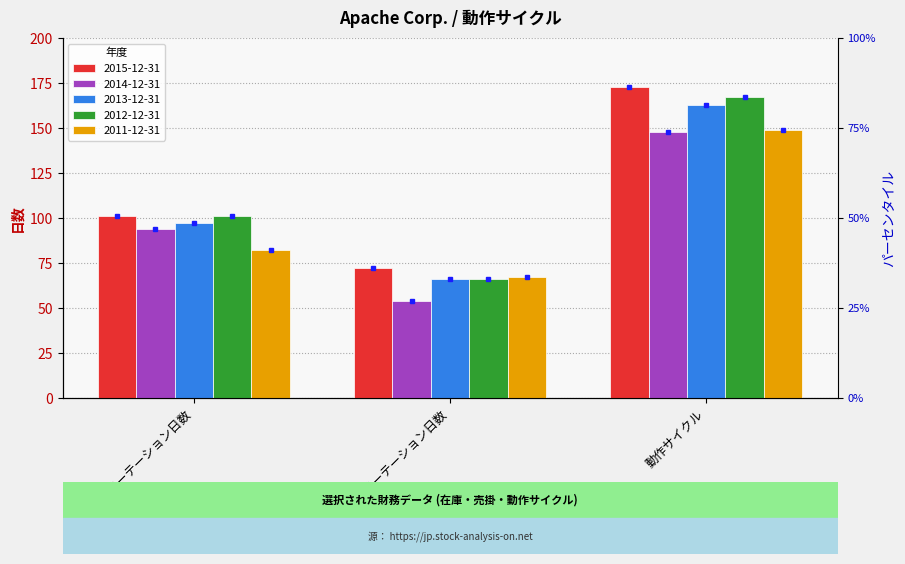

What is the smallest value displayed?

54